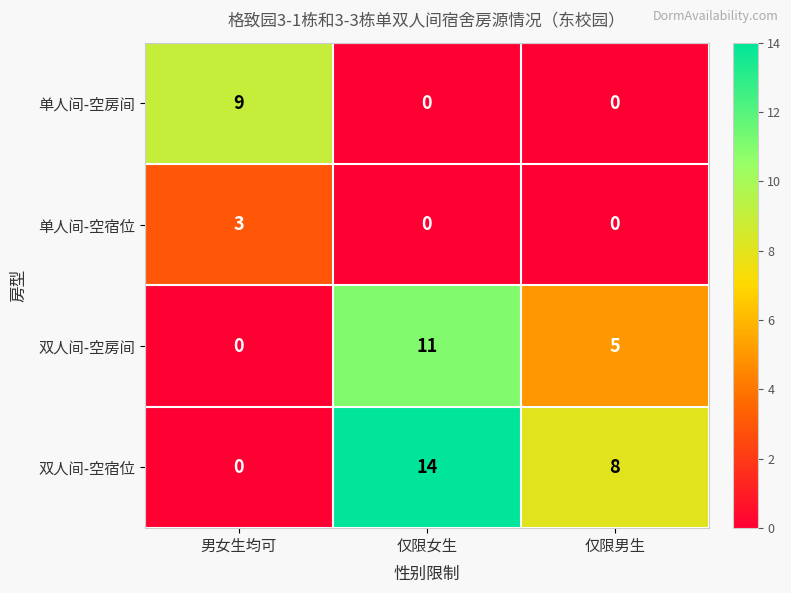

Which series has the largest total across all categories?

双人间-空宿位